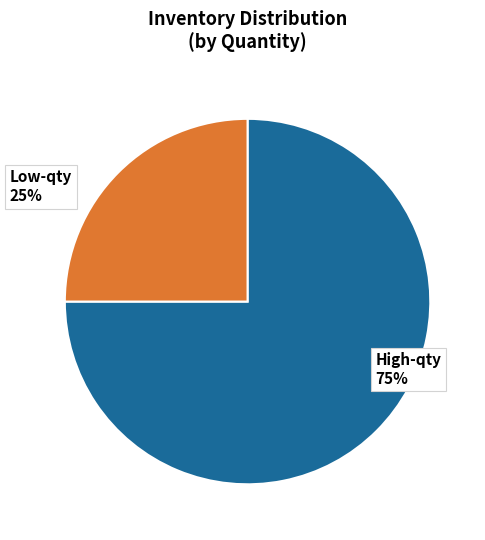

To the nearest percent, what portion does Low-qty 25% represent?

25%